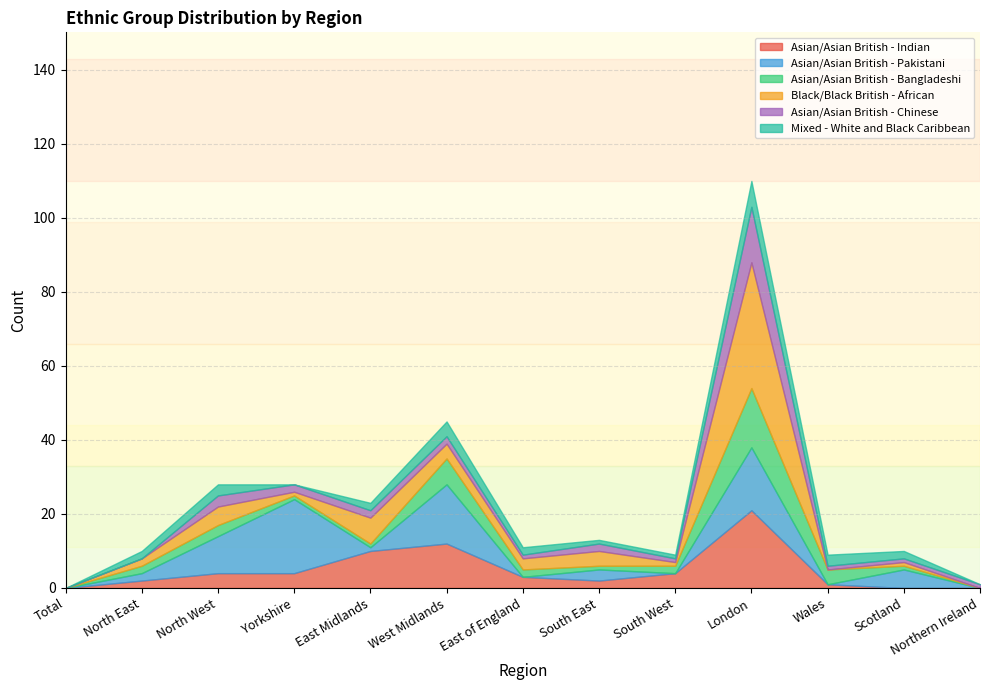

Does the chart have visible grid lines?

Yes